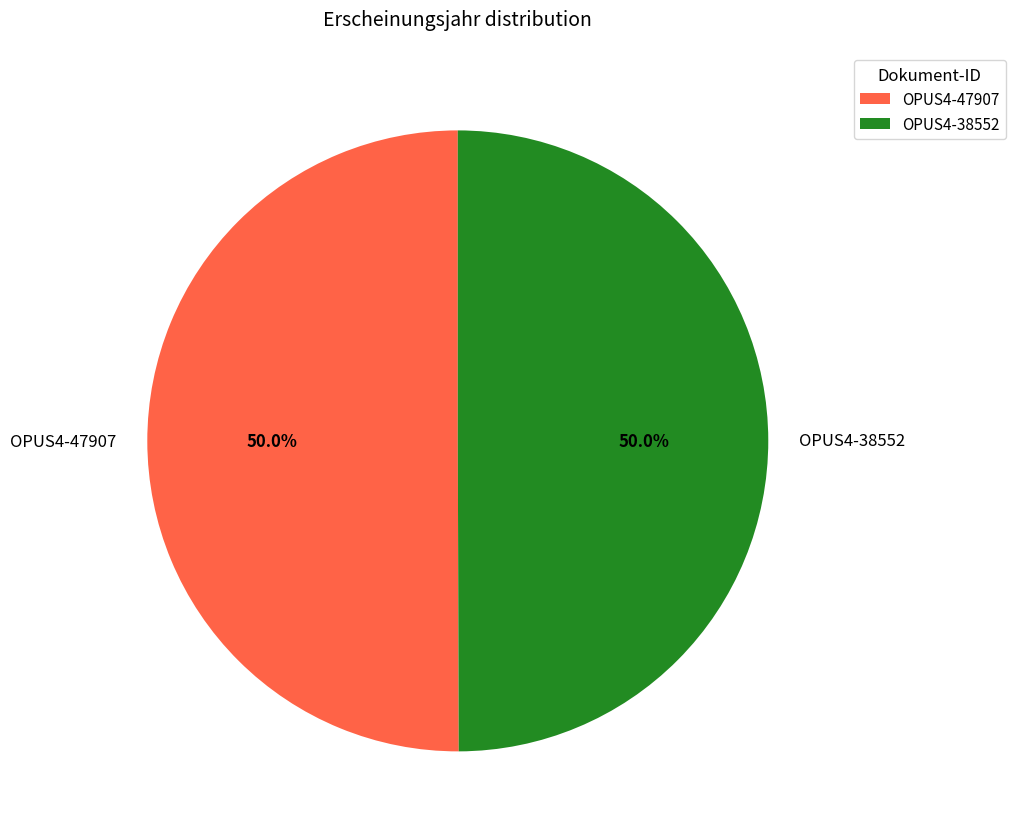

Is it true that OPUS4-47907 is 58% of the pie?

False